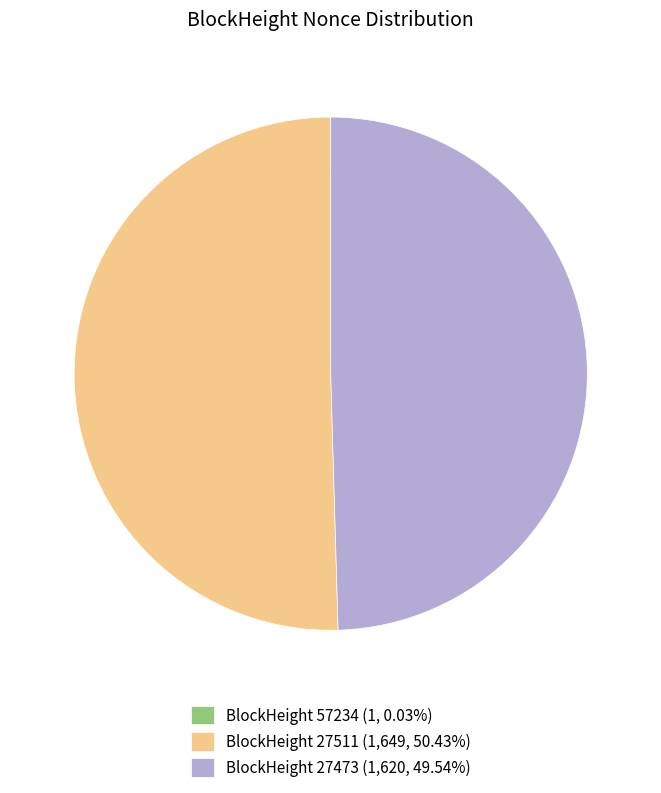

Does BlockHeight 27511 (1,649, 50.43%) represent more than half of the total?

Yes